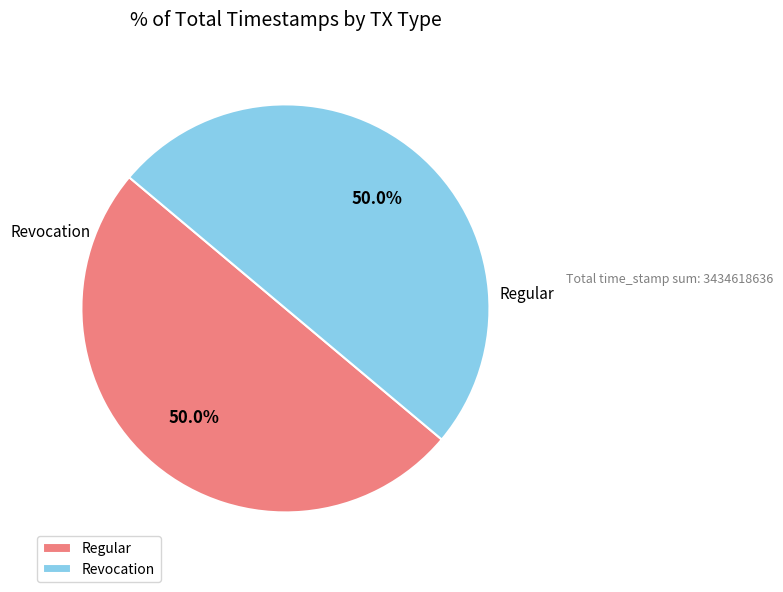

What percentage is the Revocation slice, to the nearest percent?

50%